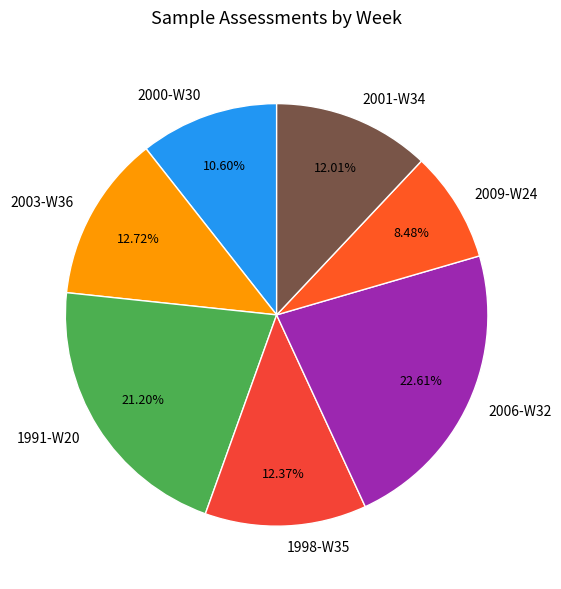

Which slice is the largest?

2006-W32